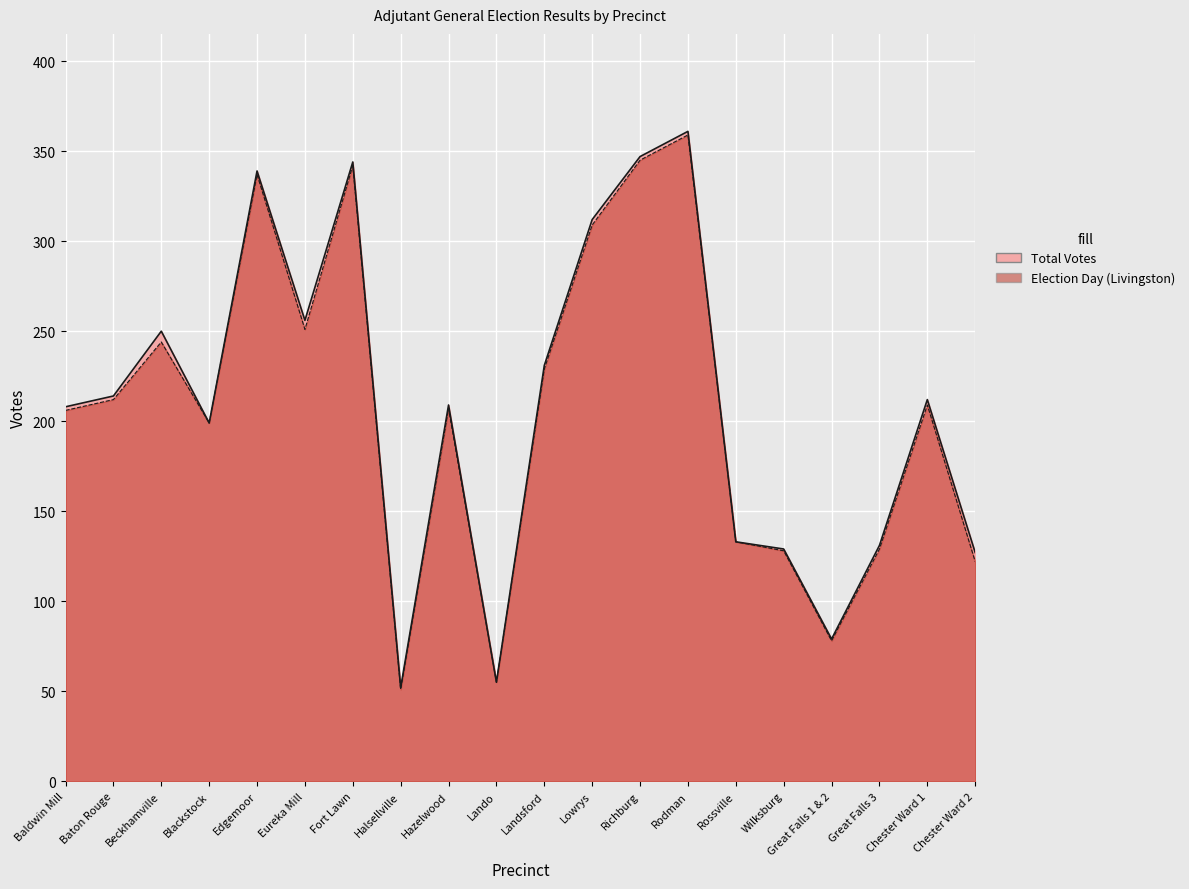

What is the sum of all Total (Livingston) values?

4188